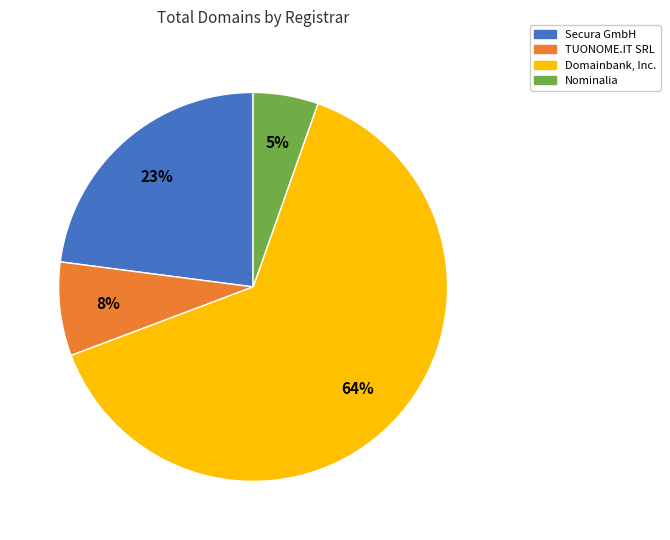

The Domainbank, Inc. slice represents 64% of the pie. True or false?

True